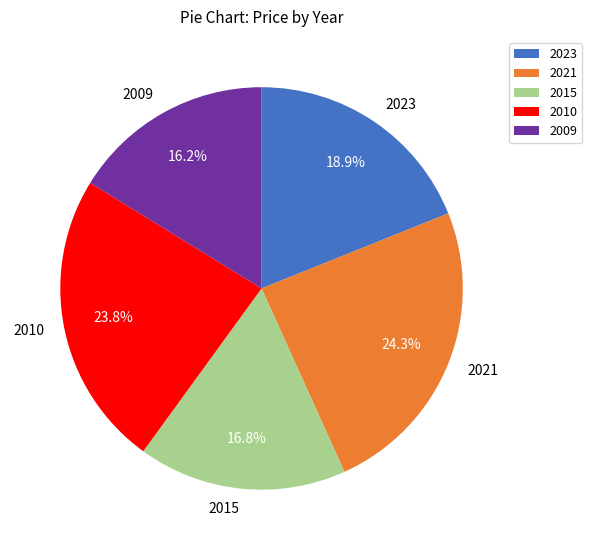

To the nearest percent, what percentage of the pie is 2009?

16%